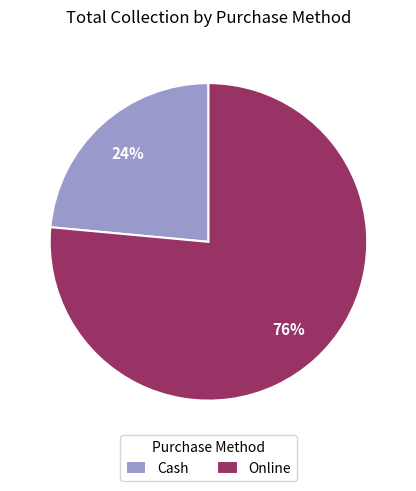

Which has a higher value, Cash or Online?

Online